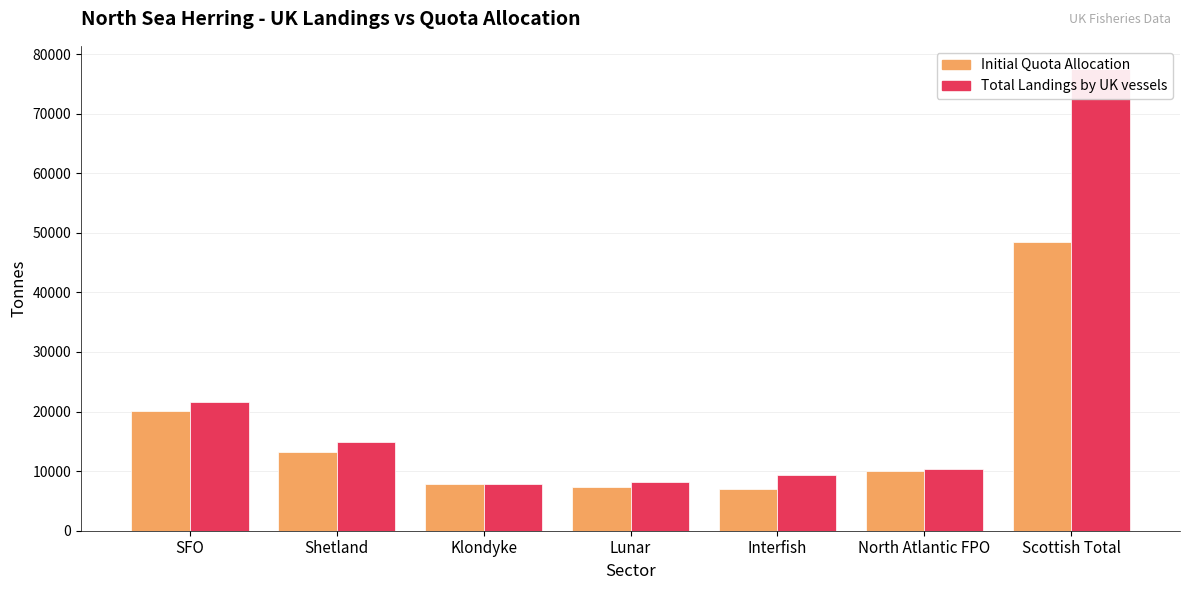

Between Interfish and SFO, which is larger?

SFO